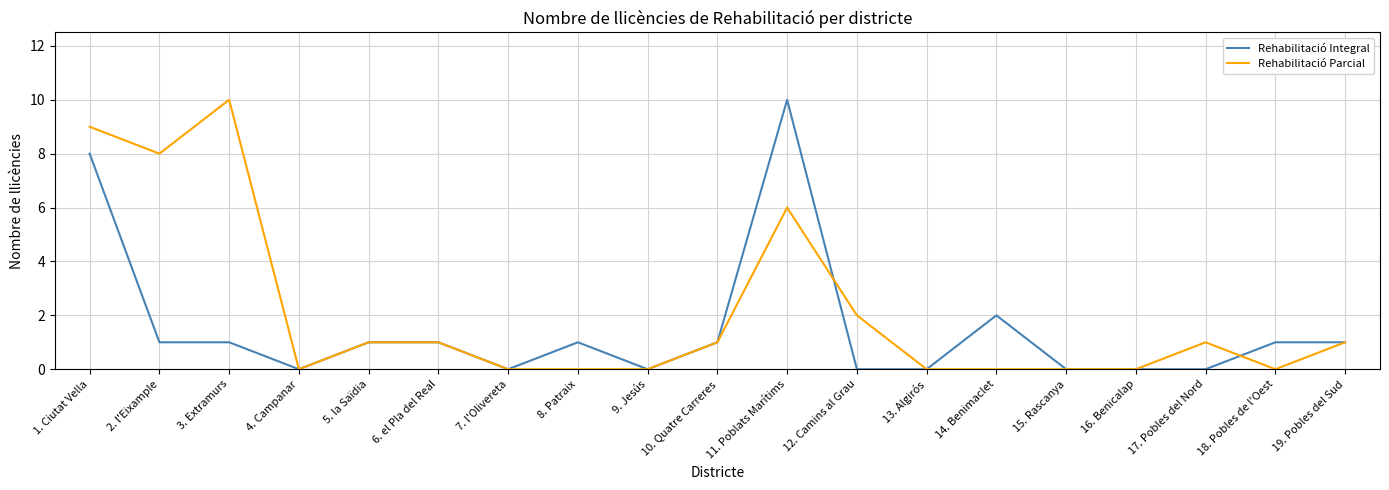

Is the value of Rehabilitació Parcial at 3. Extramurs greater than the value of Rehabilitació Integral at 16. Benicalap?

Yes